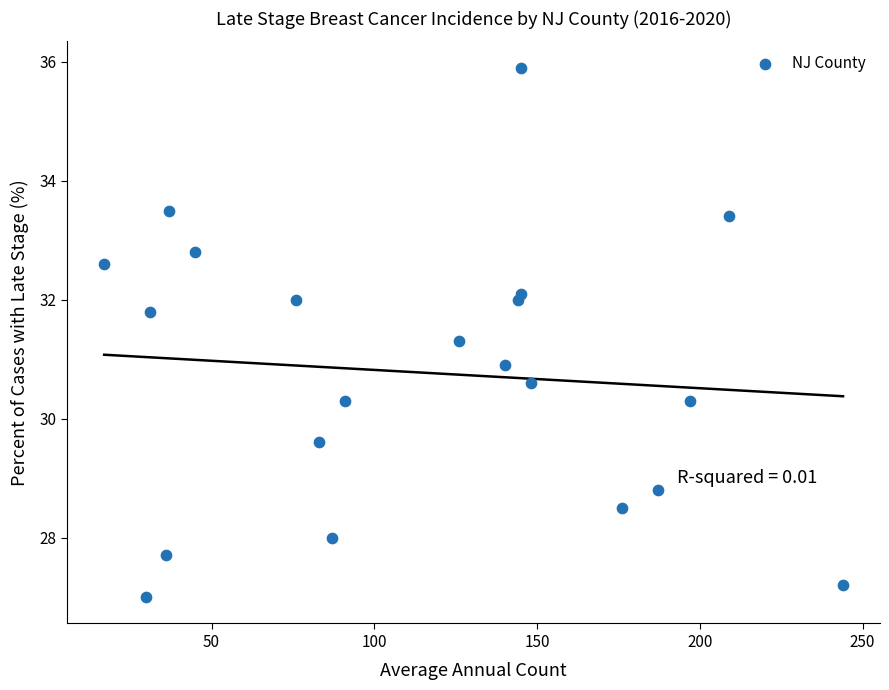

What is the range of X values (max minus min)?

227.0